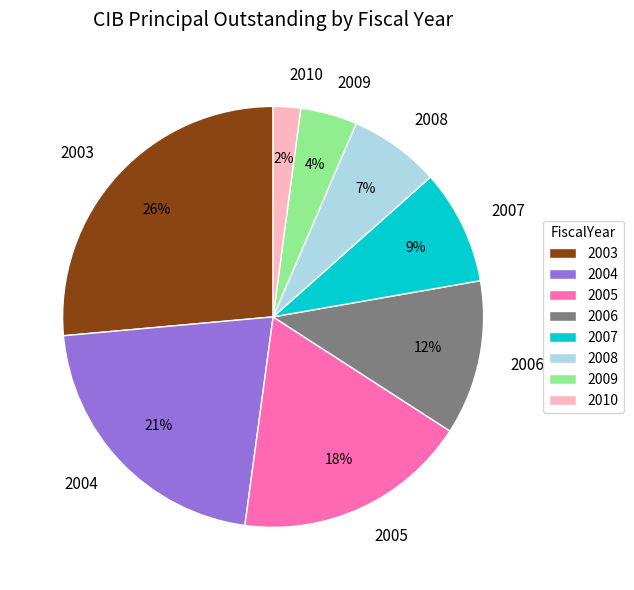

The 2008 slice represents 7% of the pie. True or false?

True